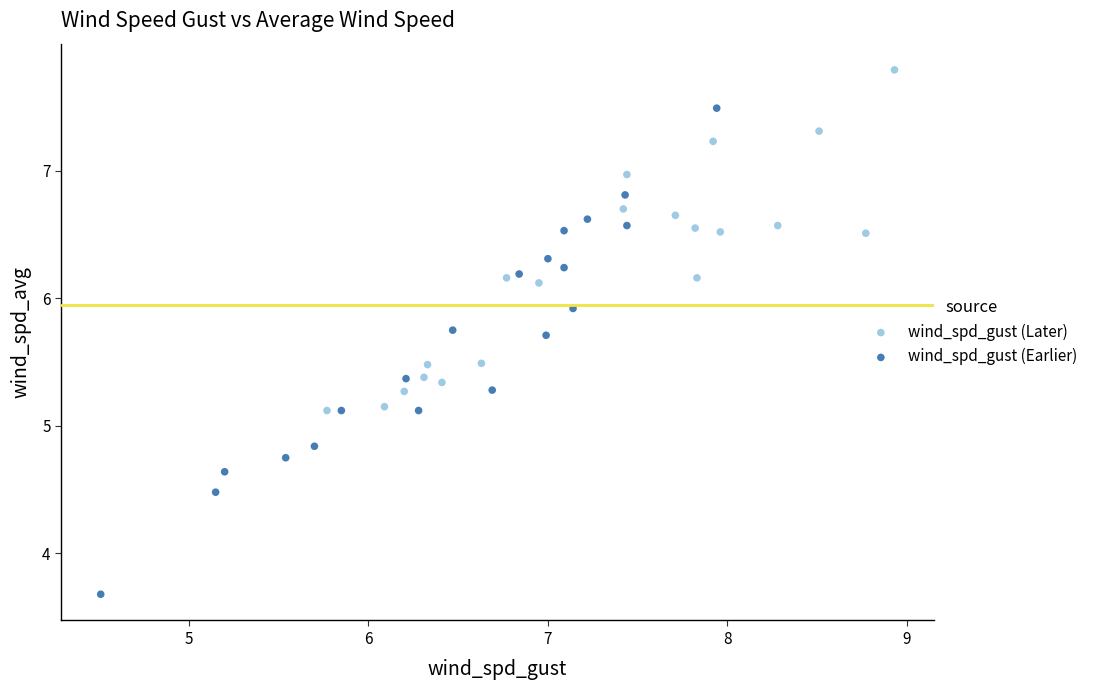

What are all the series names shown in the legend?

wind_spd_gust (Later), wind_spd_gust (Earlier)